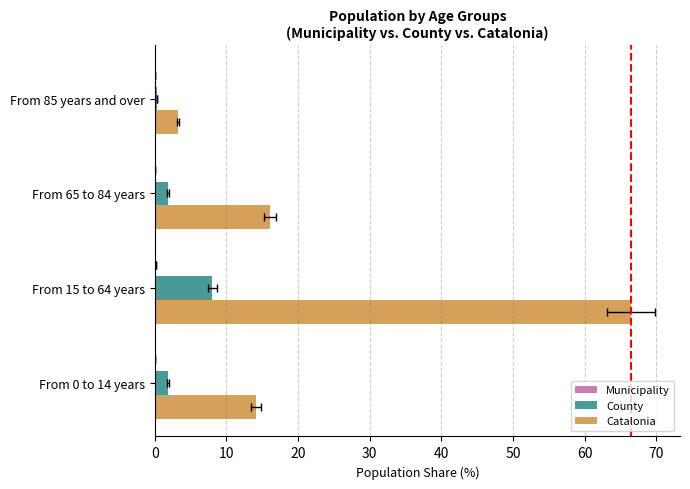

True or false: Catalonia has a value of 27.7 at From 65 to 84 years.

False